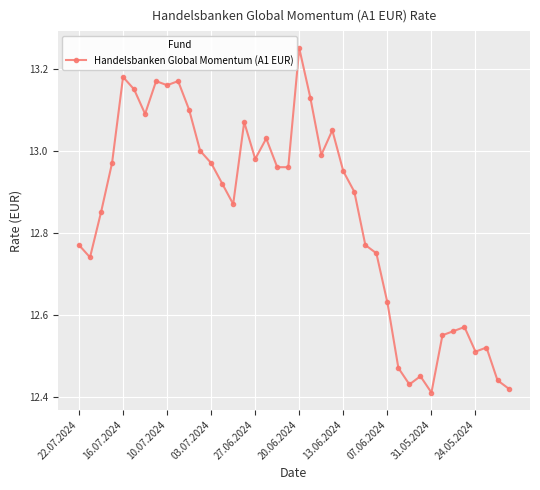

What is the sum of all values?

513.9